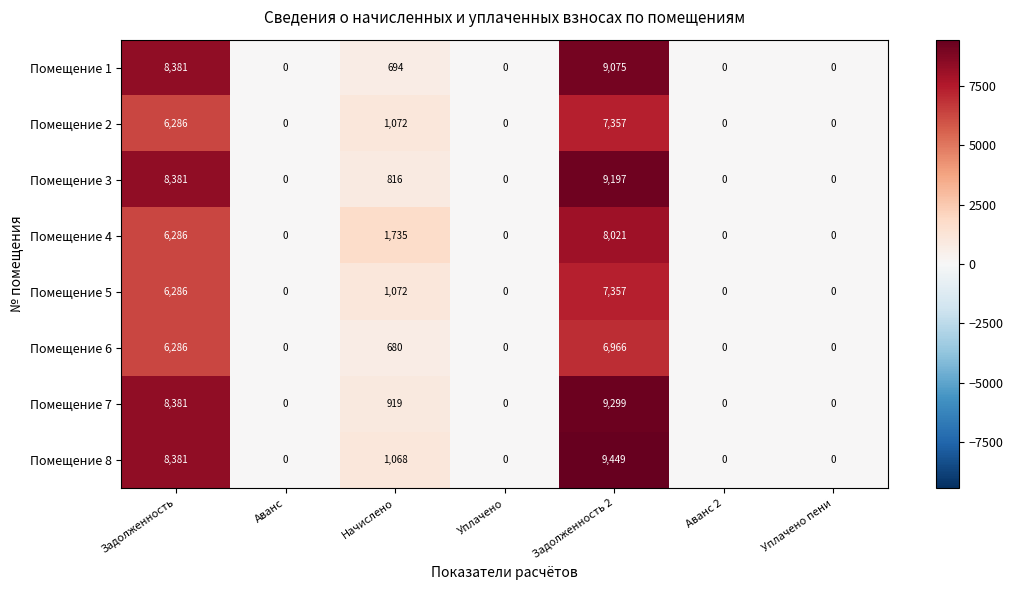

True or false: Помещение 6 has a value of 680 at Начислено.

True